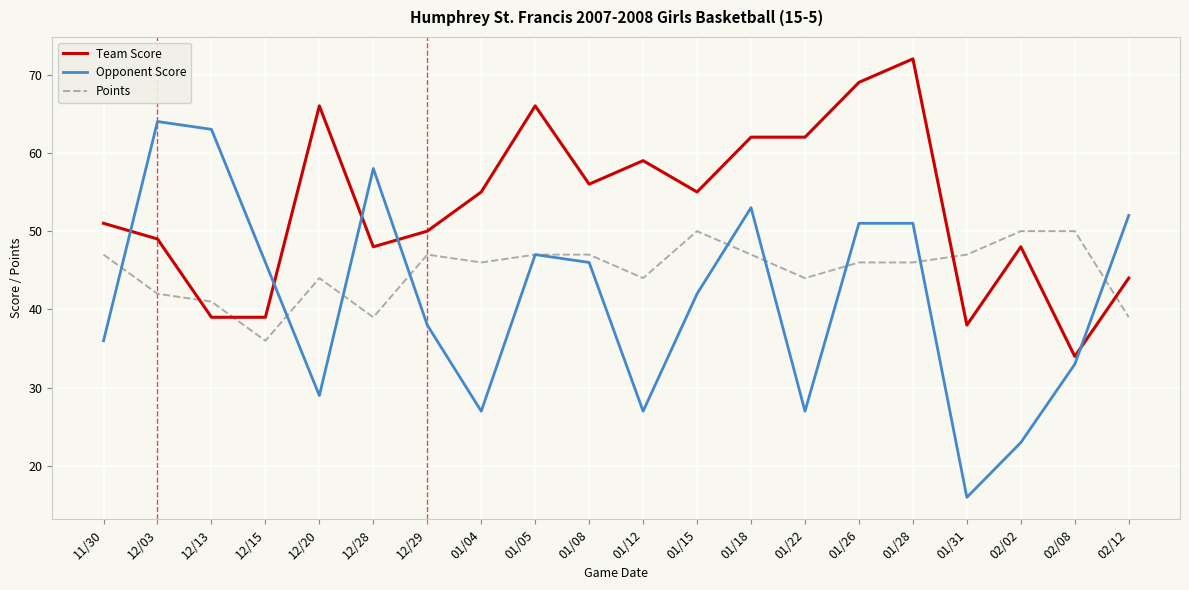

True or false: Team Score and Opponent Score intersect in this chart.

True